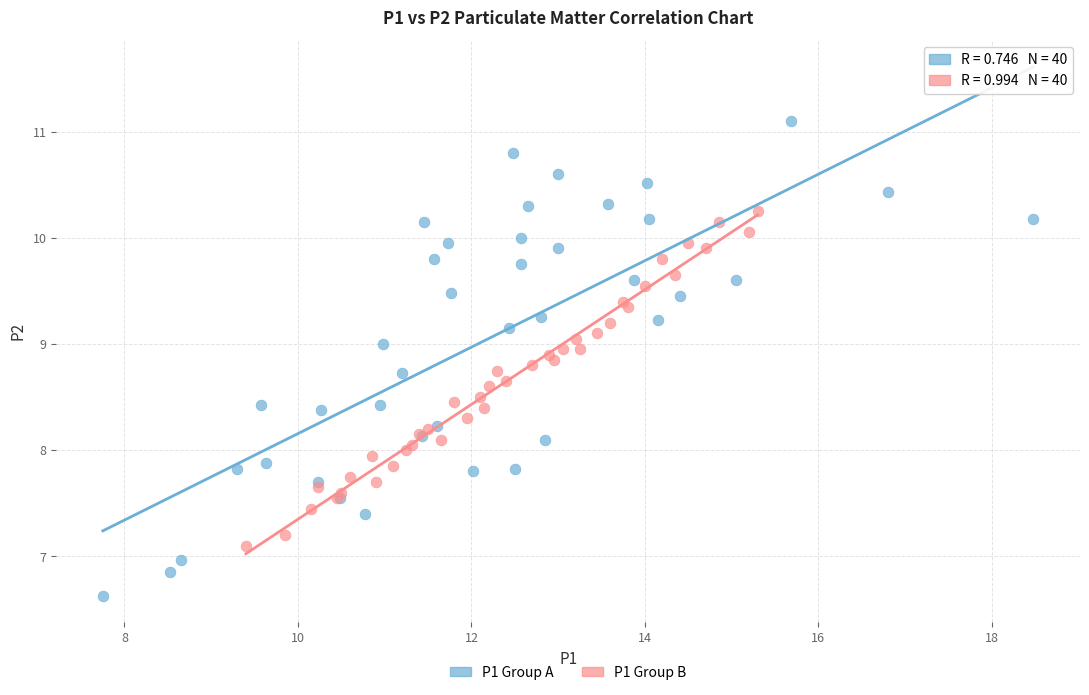

Which series has the largest Y range (max minus min)?

P1 Group A